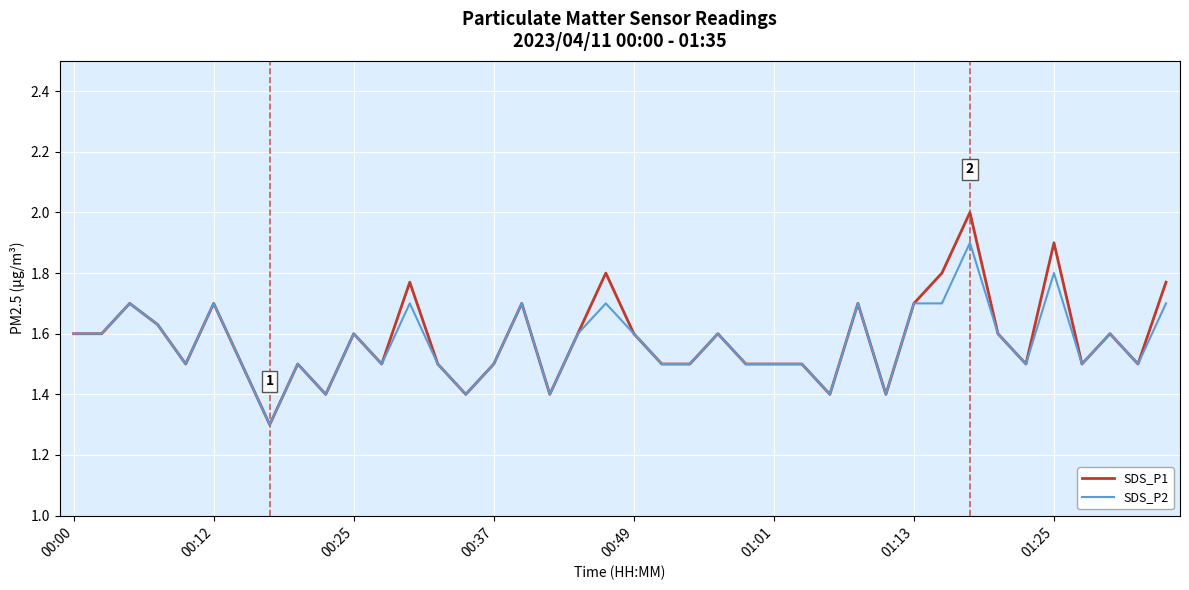

Rank the series by their maximum value, from lowest to highest.

SDS_P2, SDS_P1